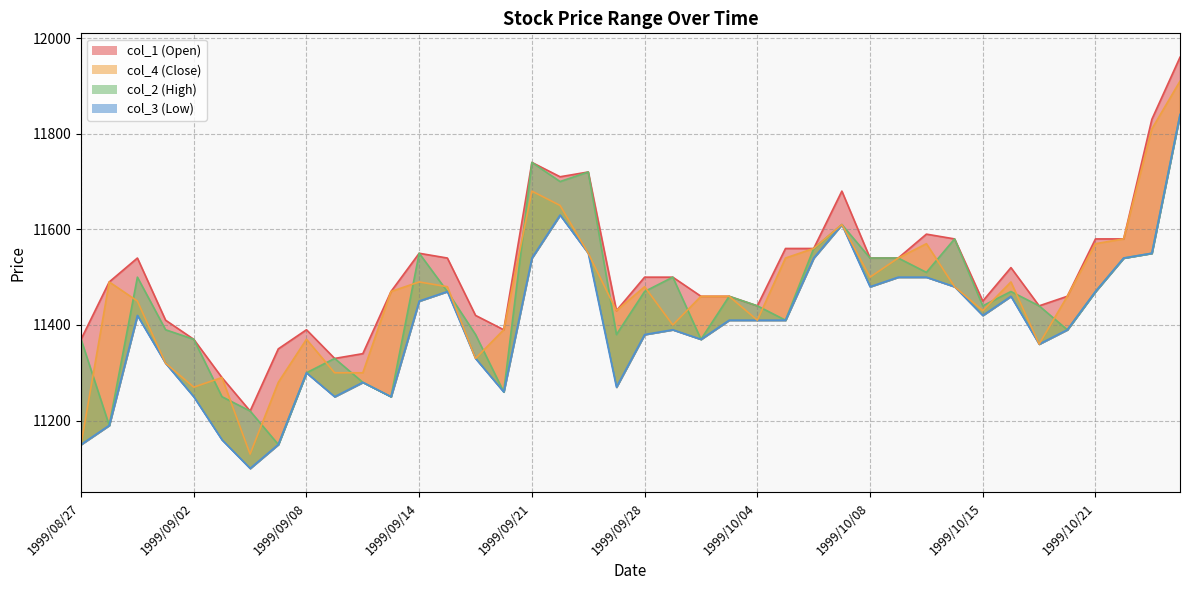

Where does the col_3 series first go above 11410?

1999/08/31